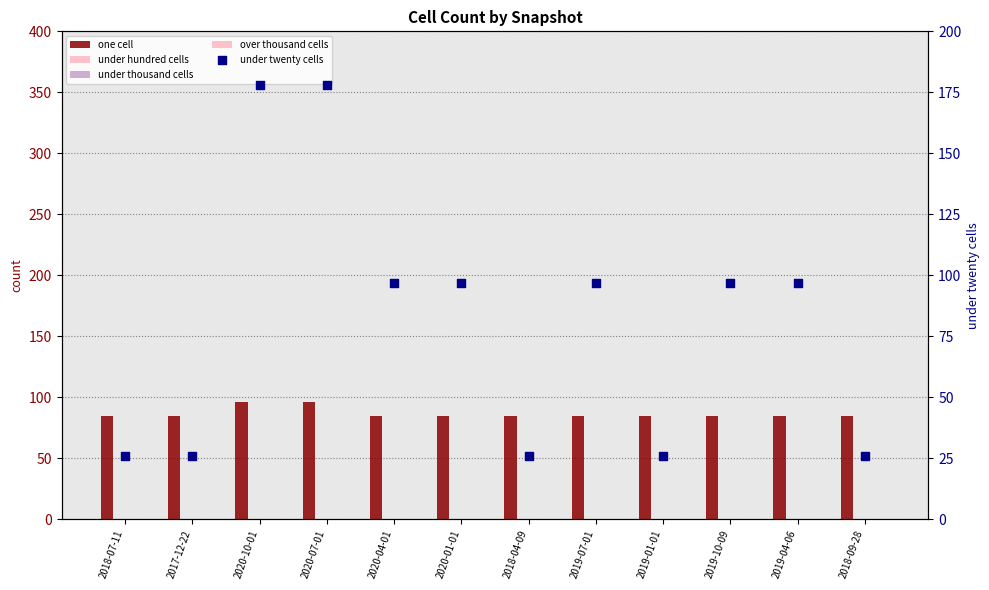

At how many categories does at least one series exceed 164?

2